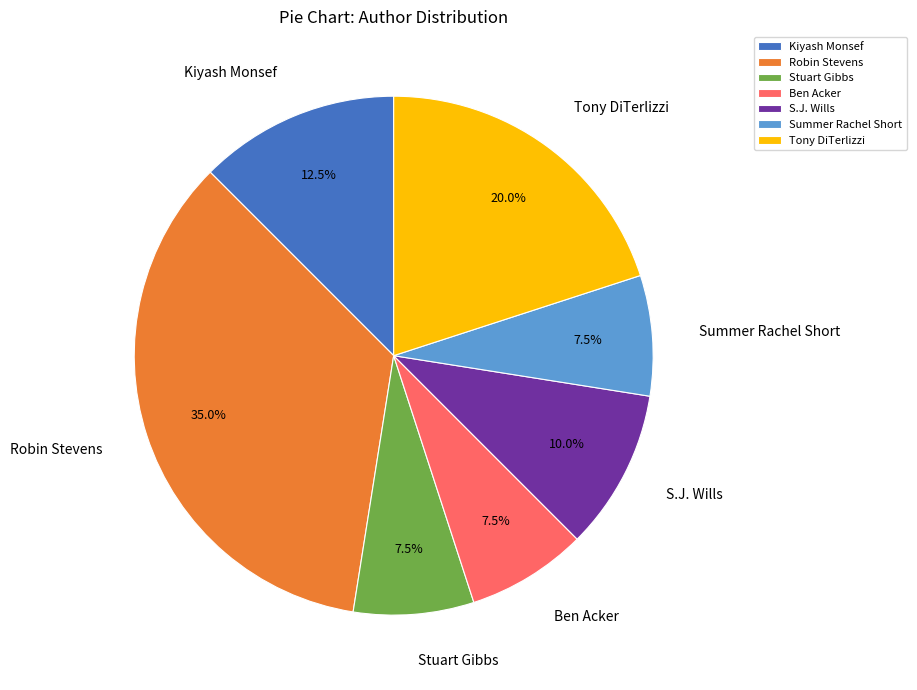

To the nearest percent, what is the average slice percentage?

14%